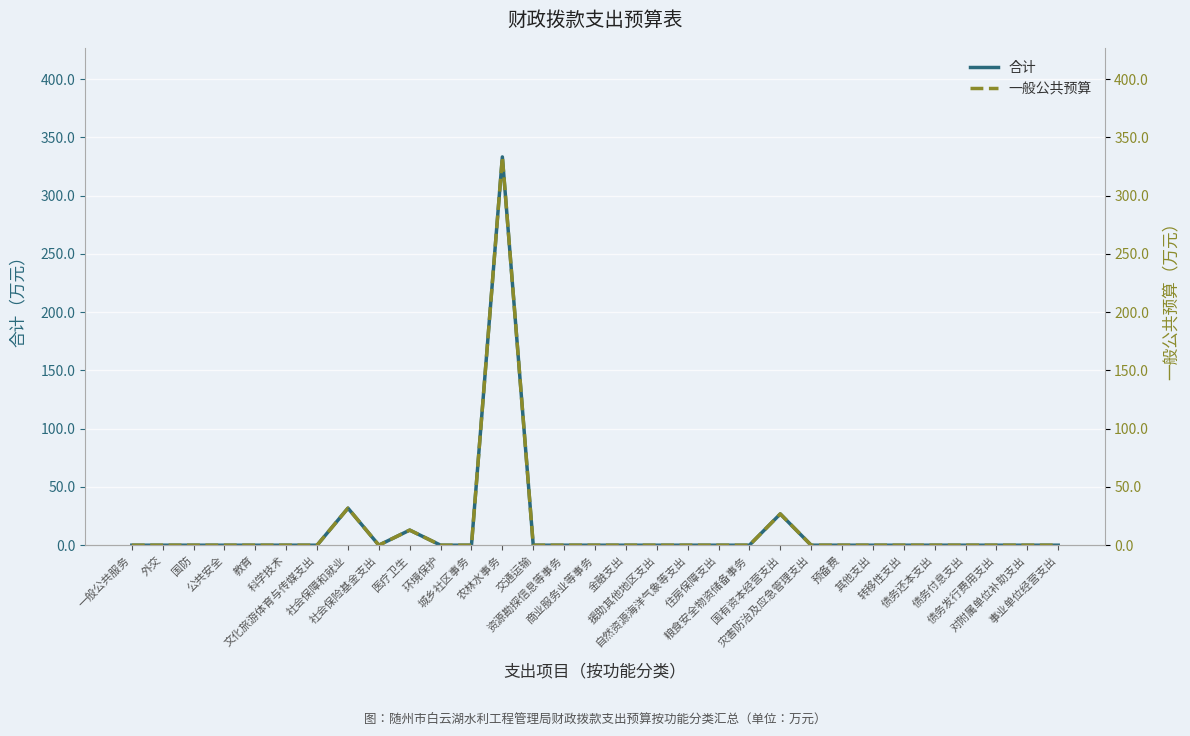

Reading left to right, what are all the values shown in this chart?

合计: 一般公共服务=0.0	外交=0.0	国防=0.0	公共安全=0.0	教育=0.0	科学技术=0.0	文化旅游体育与传媒支出=0.0	社会保障和就业=31.8	社会保险基金支出=0.0	医疗卫生=13.0	环境保护=0.0	城乡社区事务=0.0	农林水事务=333.3	交通运输=0.0	资源勘探信息等事务=0.0	商业服务业等事务=0.0	金融支出=0.0	援助其他地区支出=0.0	自然资源海洋气象等支出=0.0	住房保障支出=0.0	粮食安全物资储备事务=0.0	国有资本经营支出=26.9	灾害防治及应急管理支出=0.0	预备费=0.0	其他支出=0.0	转移性支出=0.0	债务还本支出=0.0	债务付息支出=0.0	债务发行费用支出=0.0	对附属单位补助支出=0.0	事业单位经营支出=0.0
一般公共预算: 一般公共服务=0.0	外交=0.0	国防=0.0	公共安全=0.0	教育=0.0	科学技术=0.0	文化旅游体育与传媒支出=0.0	社会保障和就业=31.8	社会保险基金支出=0.0	医疗卫生=13.0	环境保护=0.0	城乡社区事务=0.0	农林水事务=333.3	交通运输=0.0	资源勘探信息等事务=0.0	商业服务业等事务=0.0	金融支出=0.0	援助其他地区支出=0.0	自然资源海洋气象等支出=0.0	住房保障支出=0.0	粮食安全物资储备事务=0.0	国有资本经营支出=26.9	灾害防治及应急管理支出=0.0	预备费=0.0	其他支出=0.0	转移性支出=0.0	债务还本支出=0.0	债务付息支出=0.0	债务发行费用支出=0.0	对附属单位补助支出=0.0	事业单位经营支出=0.0